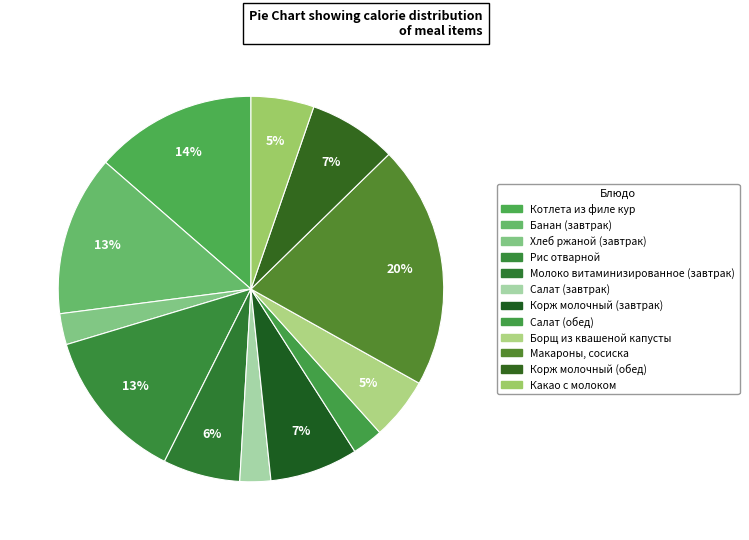

Which slice is the largest?

Макароны, сосиска